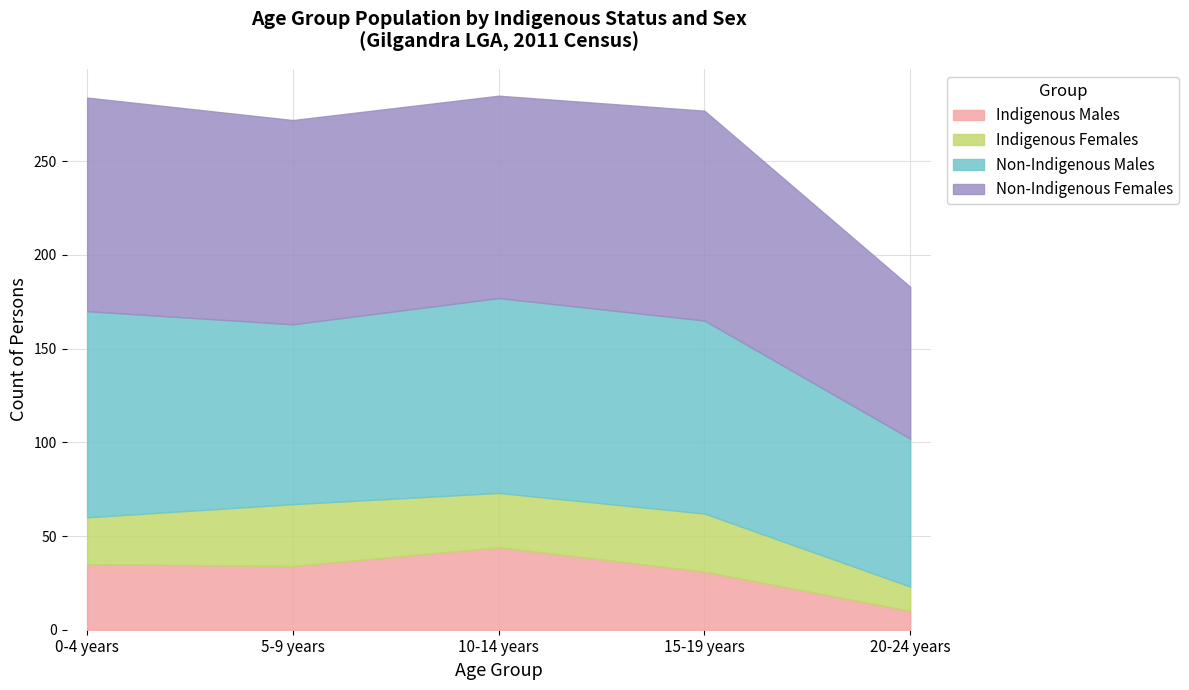

At which label does Non-Indigenous Males first exceed 103?

0-4 years